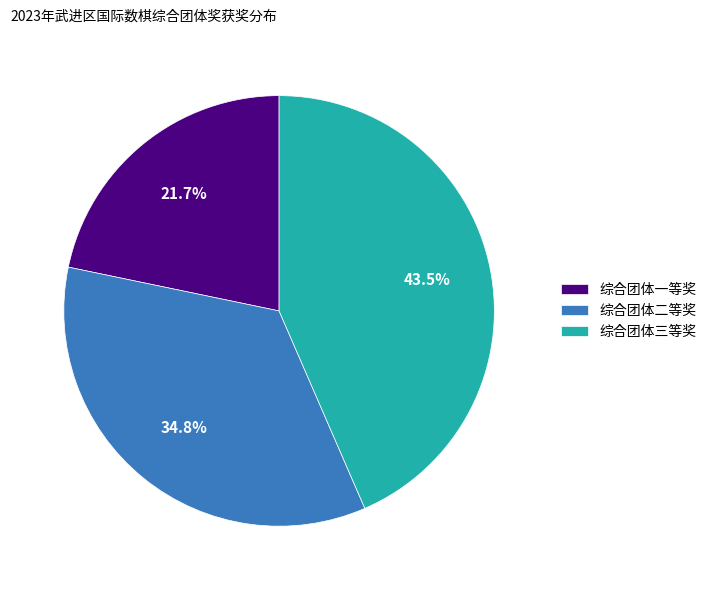

To the nearest percent, what is the difference between the 综合团体二等奖 and 综合团体一等奖 slice percentages?

13%